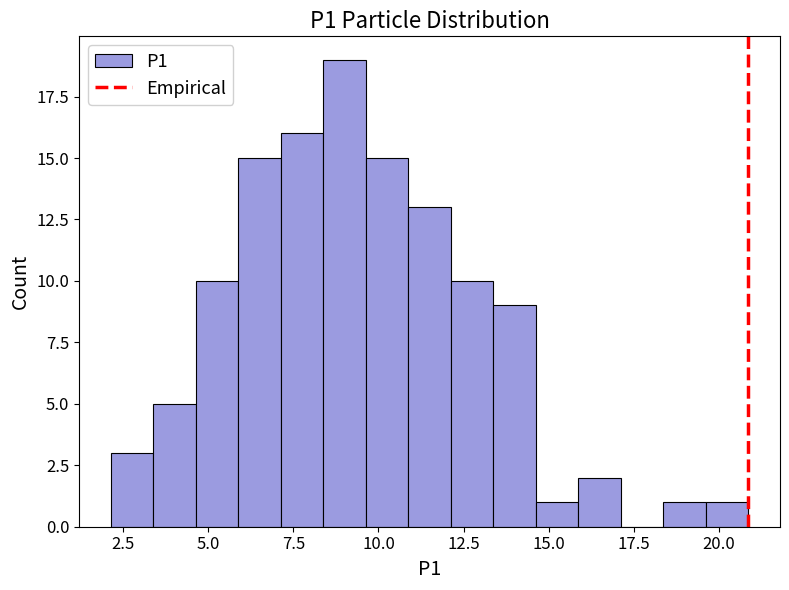

Around what value on the x-axis is the tallest bar? Give the approximate position of its centre, as read against the axis.

9.0